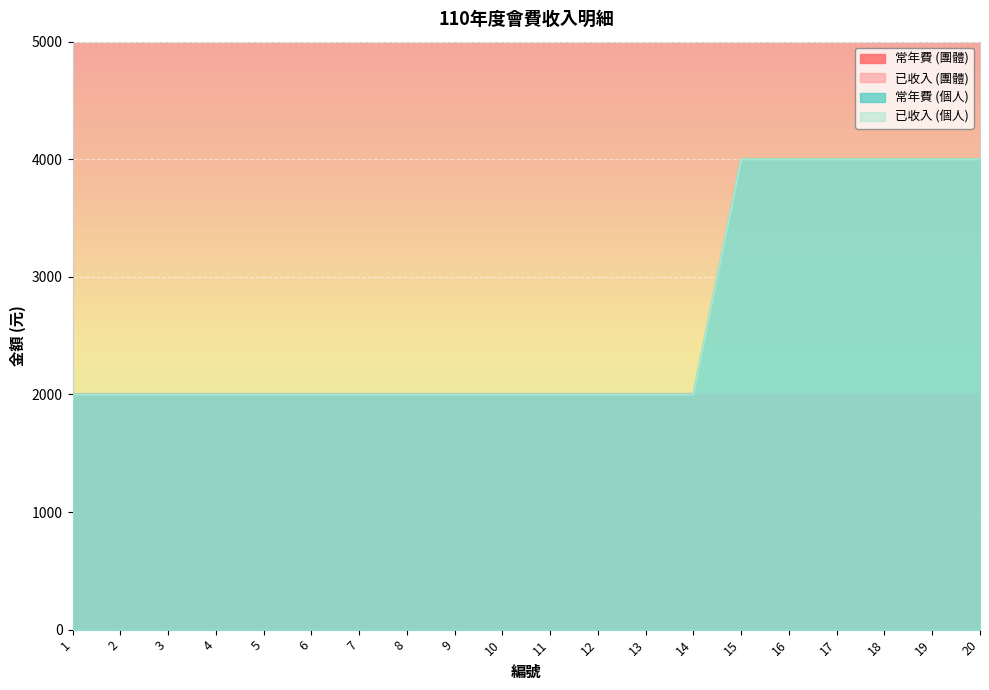

Reading right to left, transcribe all the data shown in this chart.

常年費 (個人): 4000	4000	4000	4000	4000	4000	2000	2000	2000	2000	2000	2000	2000	2000	2000	2000	2000	2000	2000	2000
已收入 (個人): 4000	4000	4000	4000	4000	4000	2000	2000	2000	2000	2000	2000	2000	2000	2000	2000	2000	2000	2000	2000